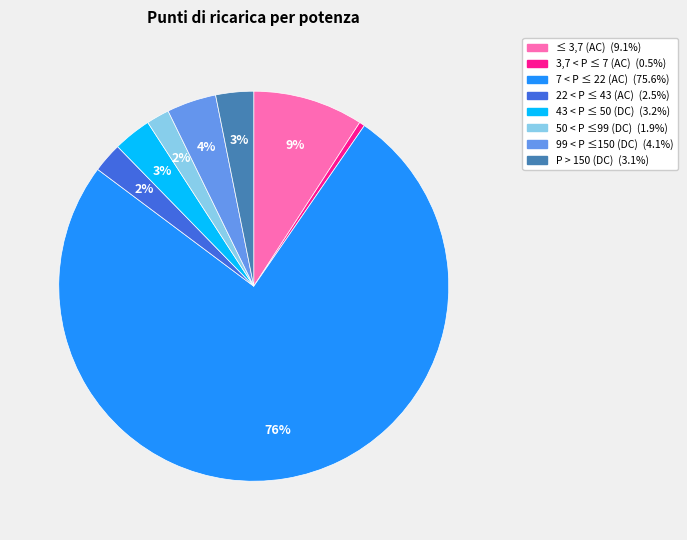

To the nearest percent, what portion does 99 < P ≤150 (DC) represent?

4%